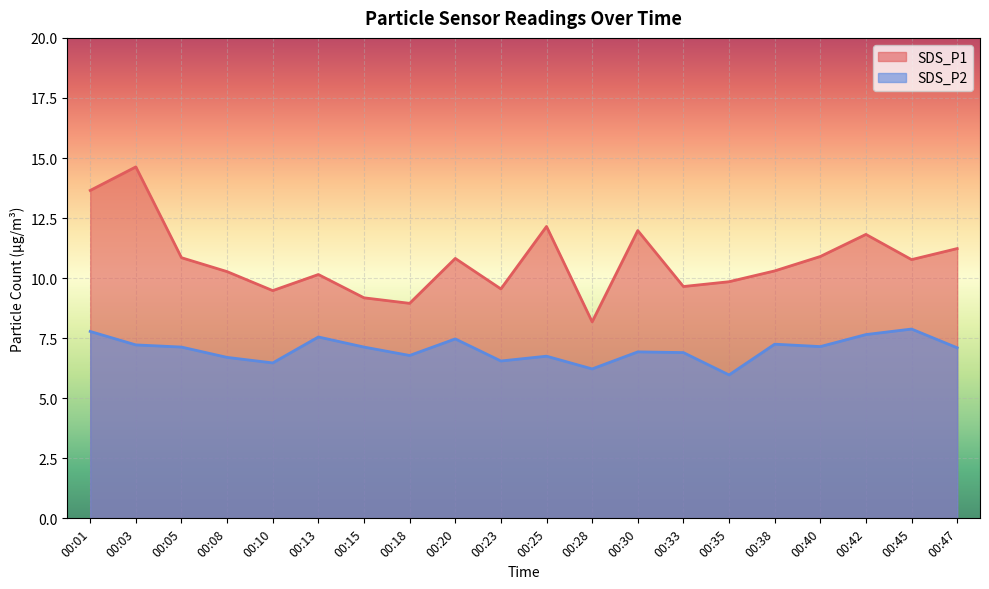

The value of SDS_P2 at 00:18 is 6.8. True or false?

True